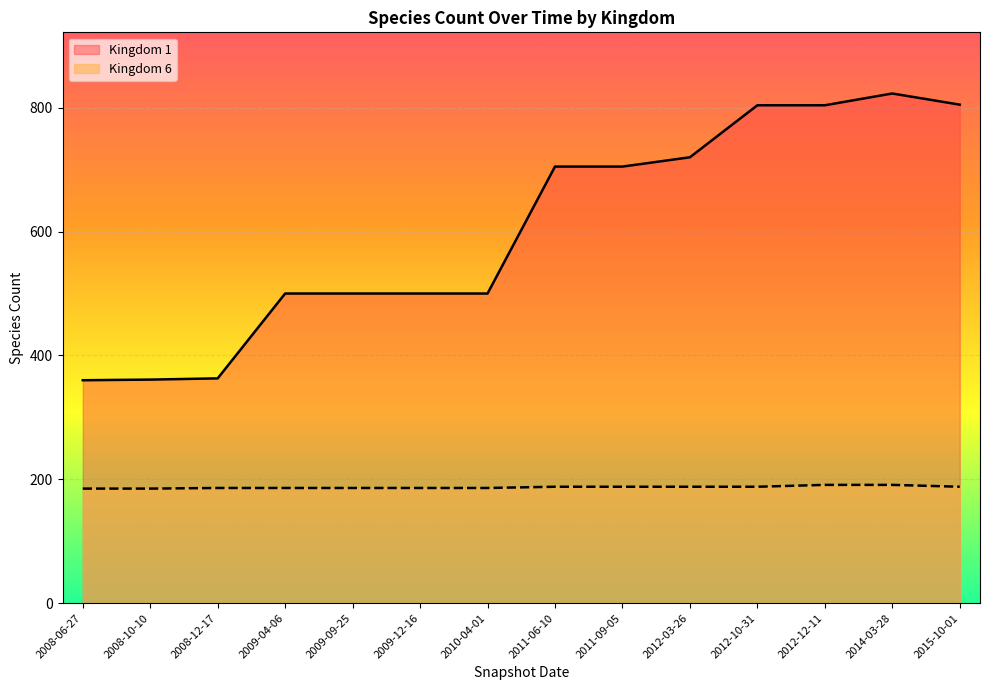

True or false: Kingdom 1 has more than 1 points higher than both neighbors.

False